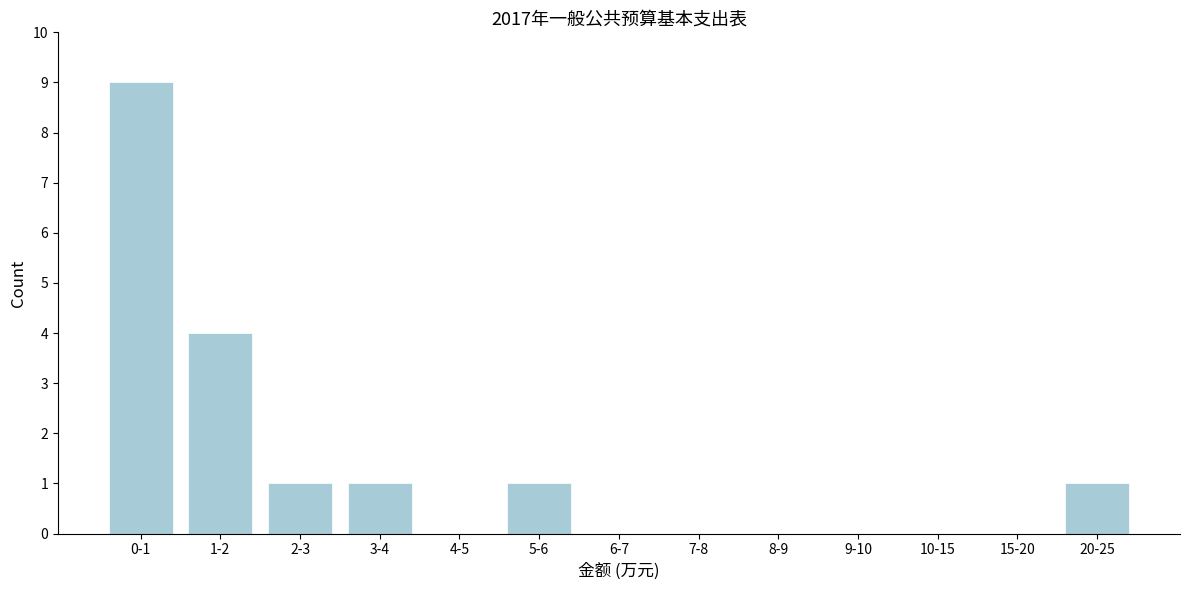

Reading left to right, list all the values displayed in this chart.

0-1=9	1-2=4	2-3=1	3-4=1	4-5=0	5-6=1	6-7=0	7-8=0	8-9=0	9-10=0	10-15=0	15-20=0	20-25=1